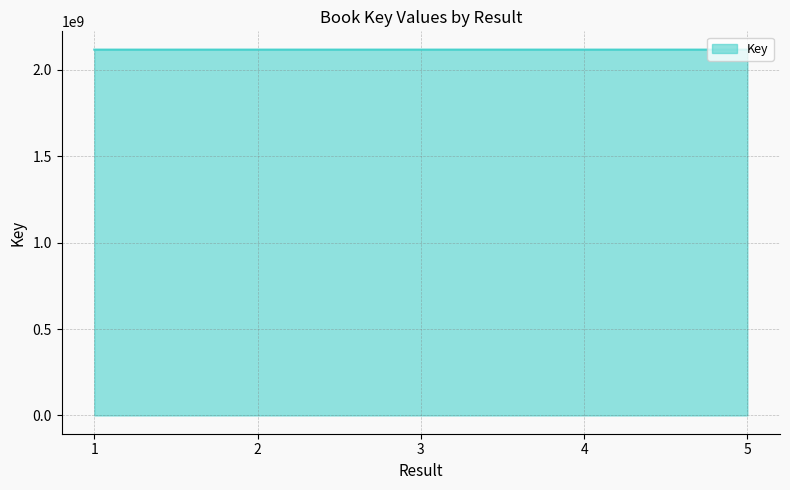

The chart shows a value of 2117923790 at 3. True or false?

True